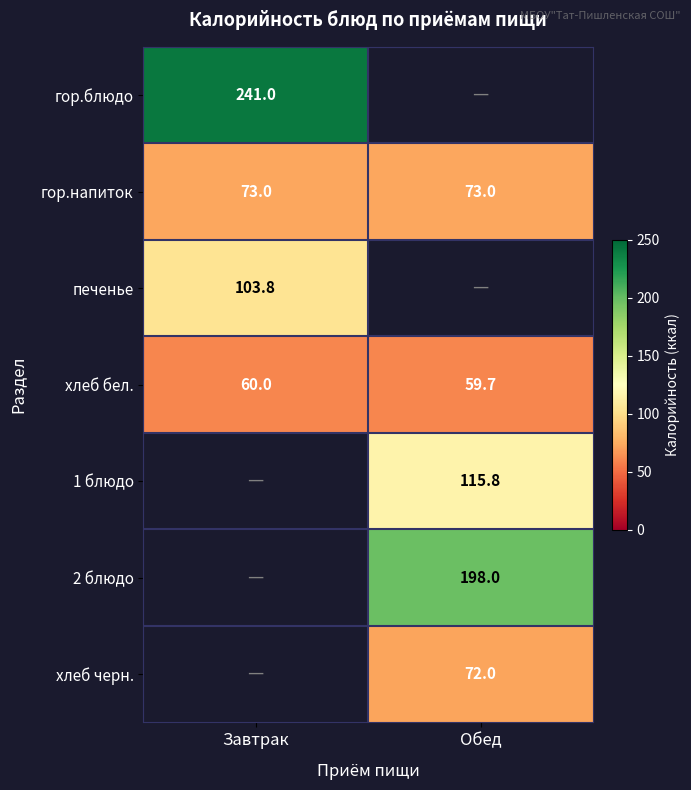

What is the sum of the хлеб бел. values at Обед and Завтрак?

119.7